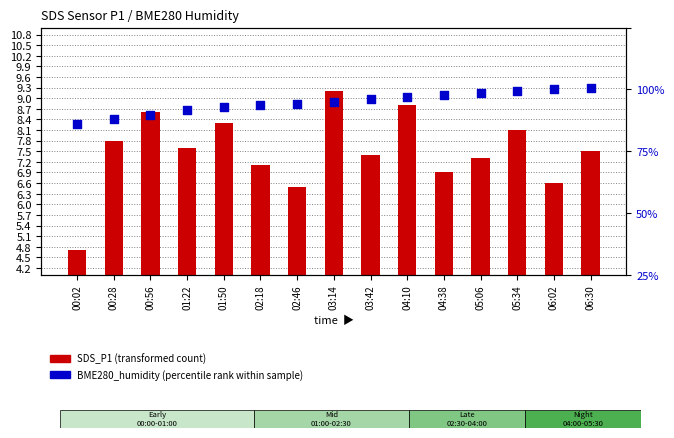

What is the total value across all series at 01:22?

74.2